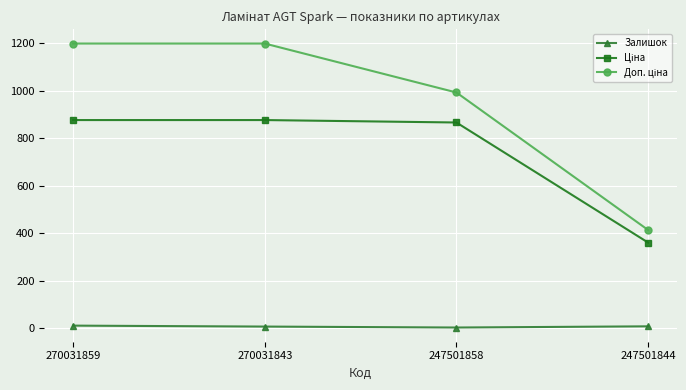

What is the maximum value shown in the chart?

1198.6